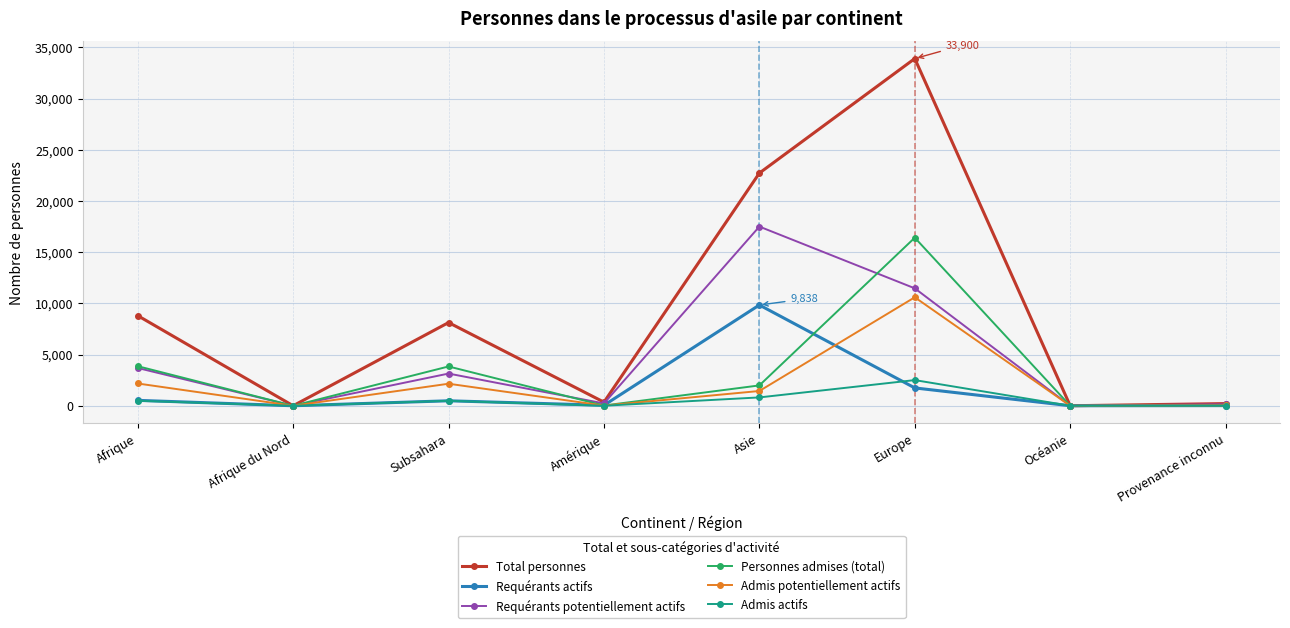

Between Subsahara and Océanie, which series saw the biggest shift?

Total personnes